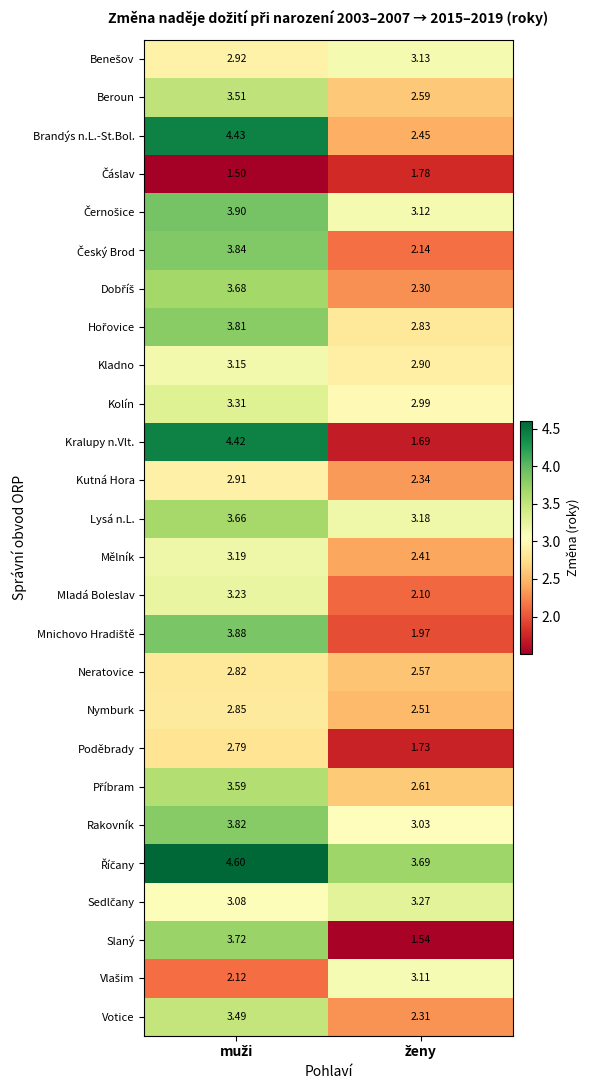

Which series has the largest range (max minus min)?

Kralupy n.Vlt.